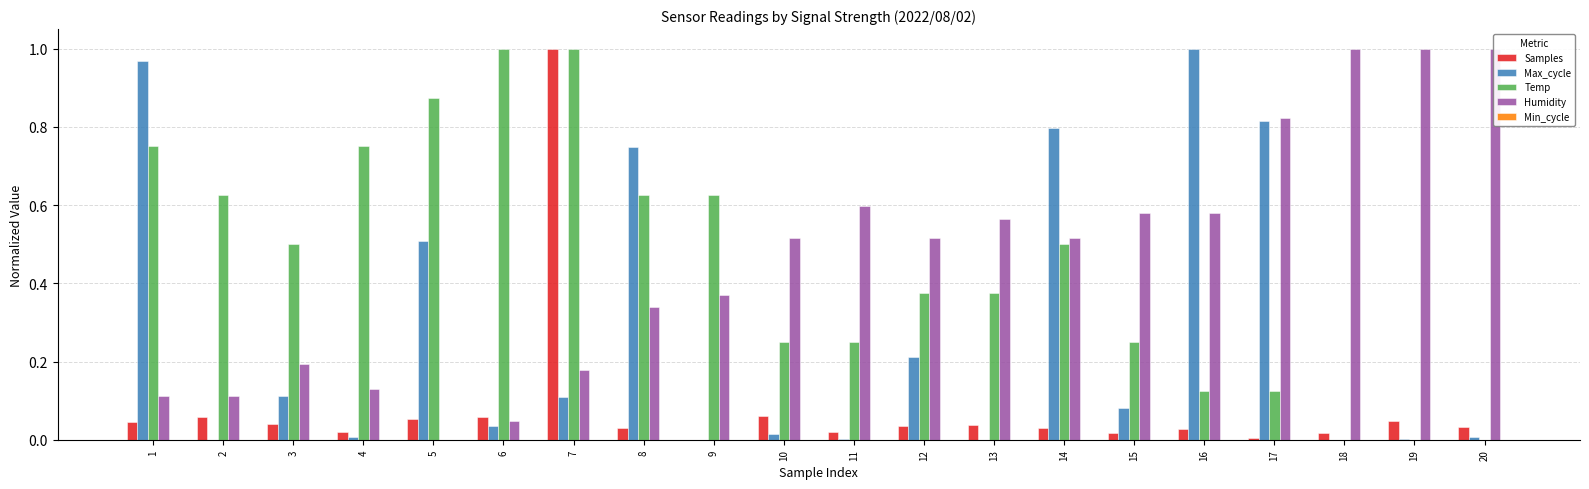

How many bars are there in total?

100